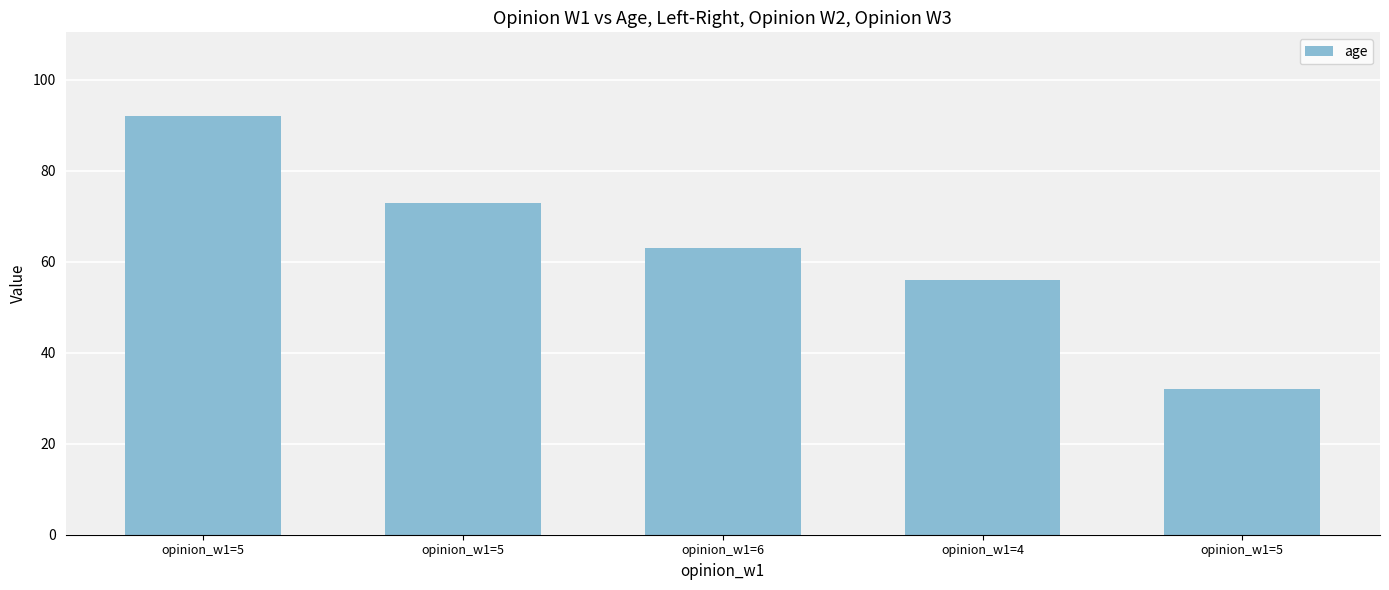

What is the average value?

63